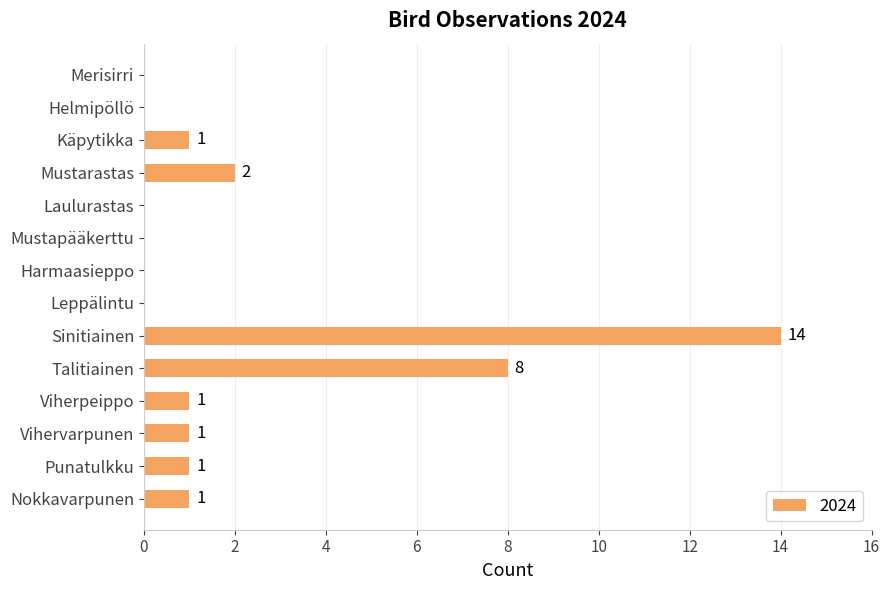

At which label is the value closest to 7?

Talitiainen